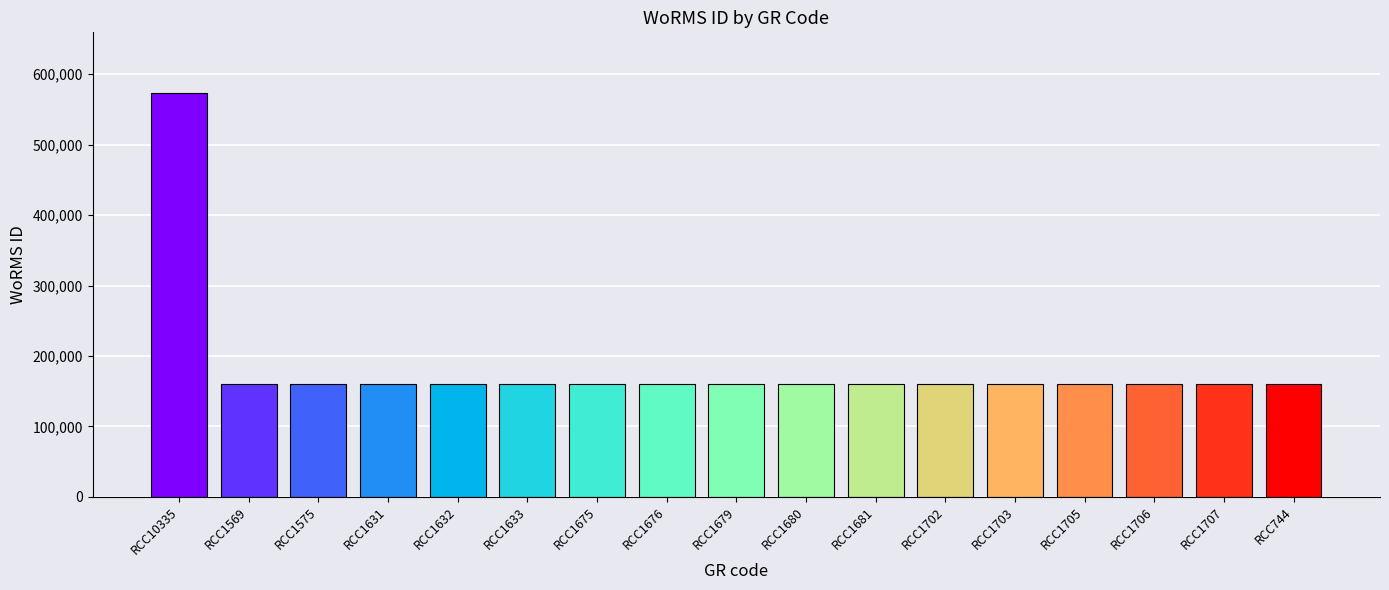

Count the number of data series in this chart.

1